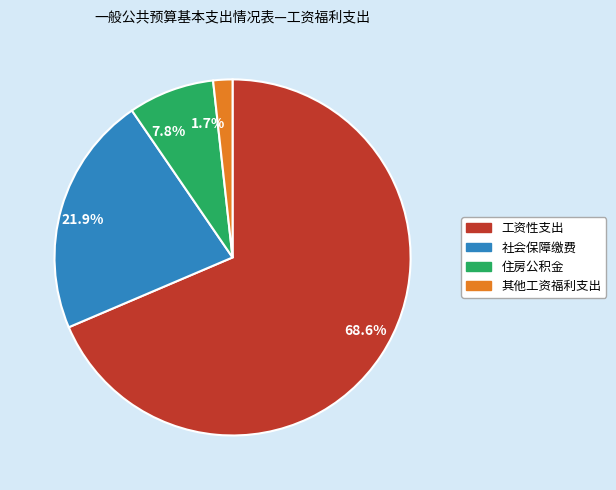

To the nearest percent, what is the average slice percentage?

25%